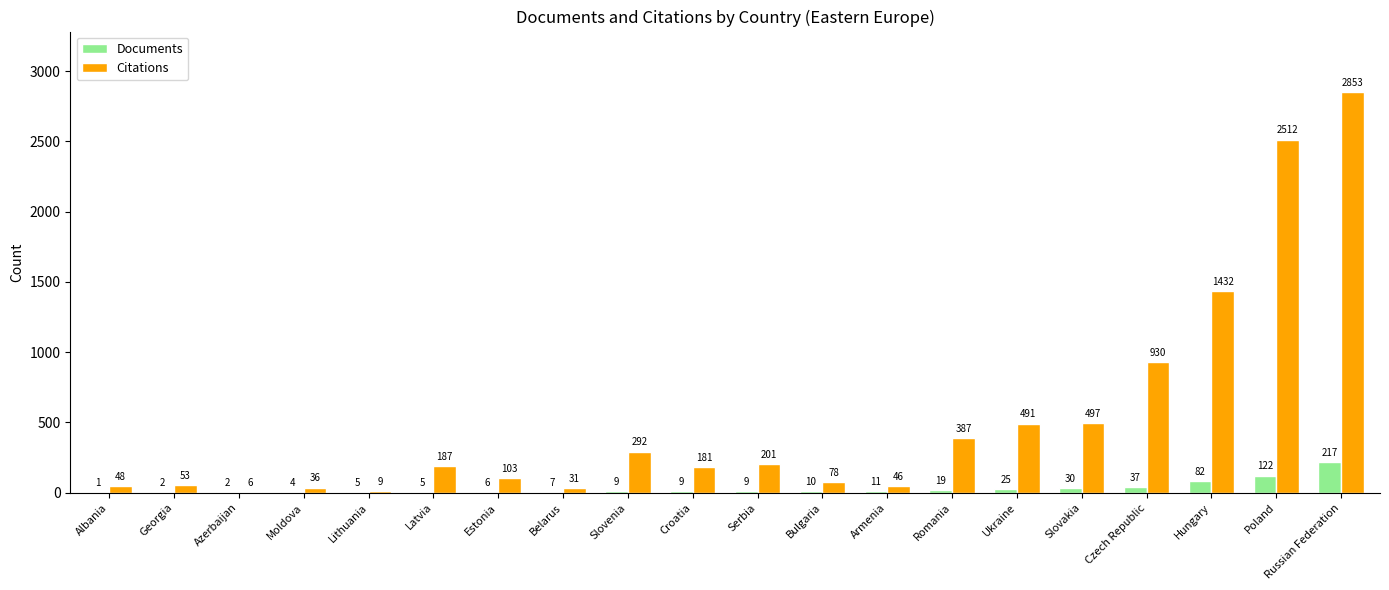

Count the number of categories in the chart.

20